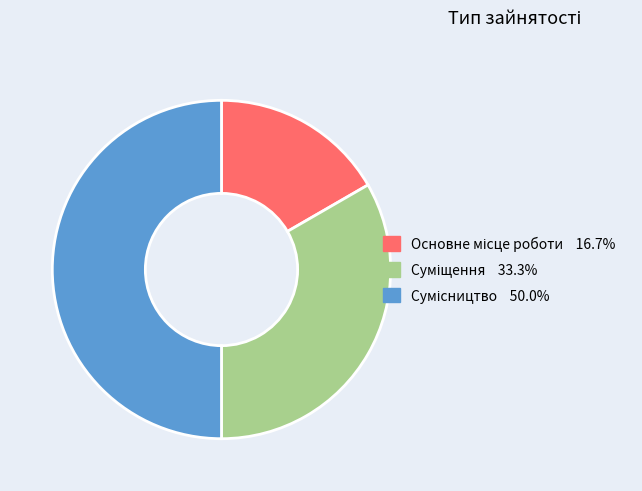

What is the total percentage of Основне місце роботи and Суміщення?

50.0%